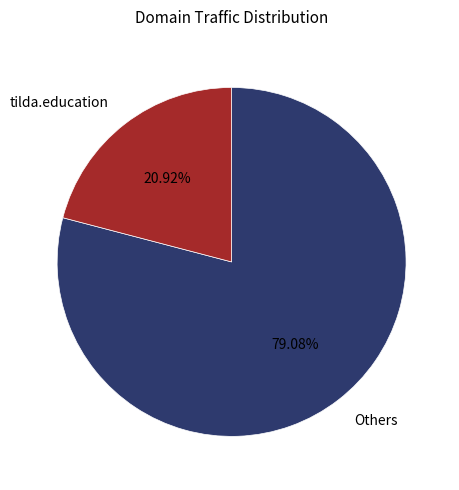

Is the sum of Others and tilda.education greater than half?

Yes